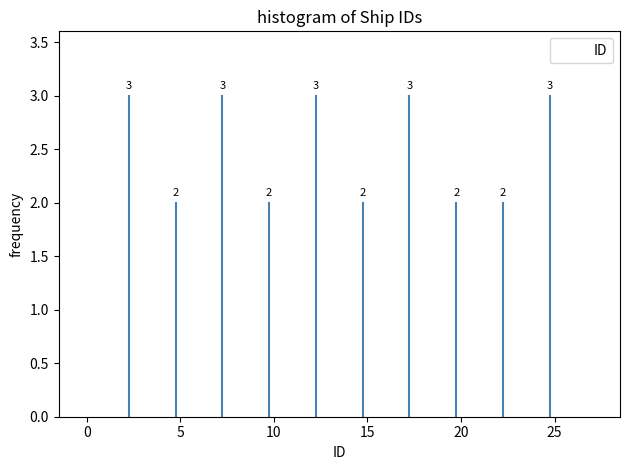

How tall is the bar that spans 1.0 to 3.5 on the x-axis?

3